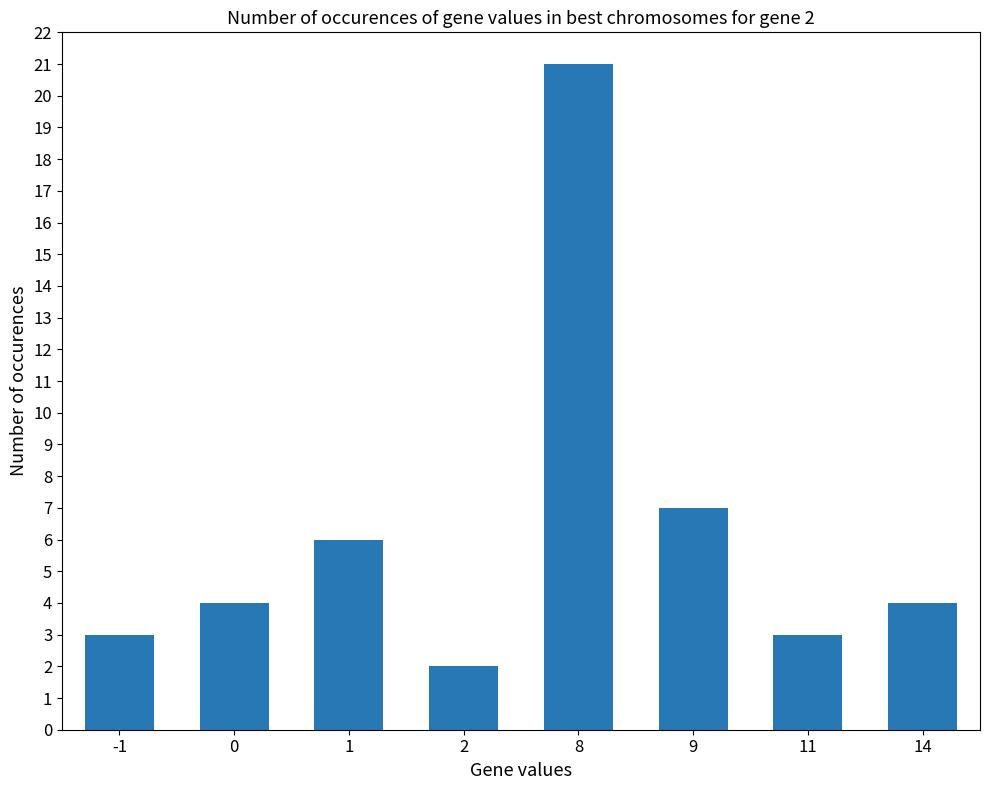

Reading left to right, extract all data points from this chart.

-1=3	0=4	1=6	2=2	8=21	9=7	11=3	14=4